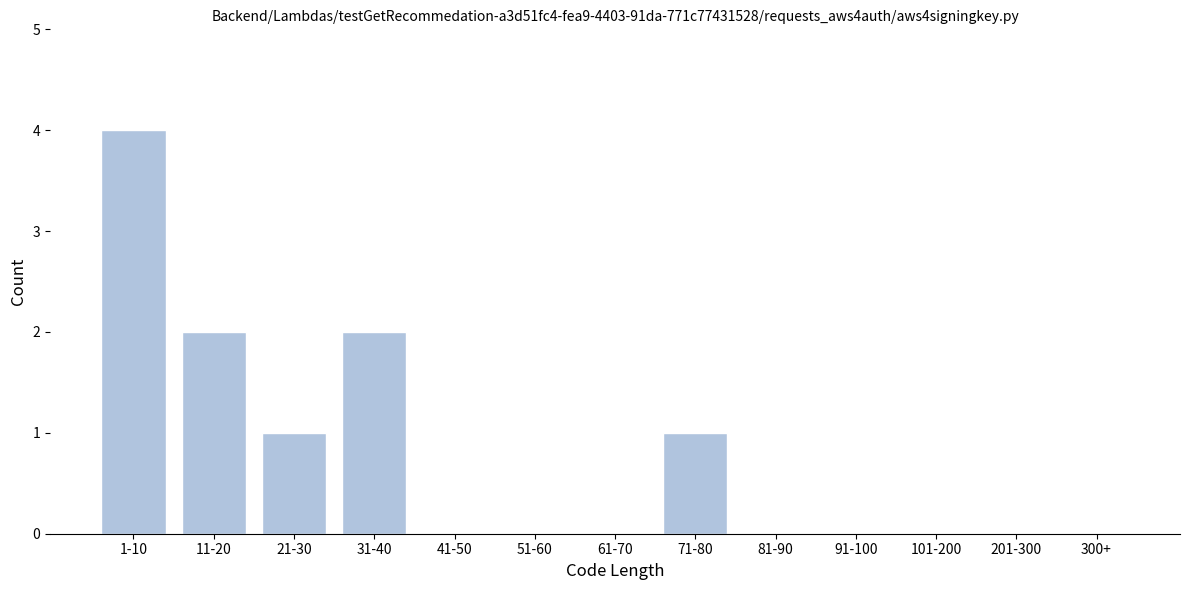

Reading left to right, transcribe all the data shown in this chart.

1-10=4	11-20=2	21-30=1	31-40=2	41-50=0	51-60=0	61-70=0	71-80=1	81-90=0	91-100=0	101-200=0	201-300=0	300+=0